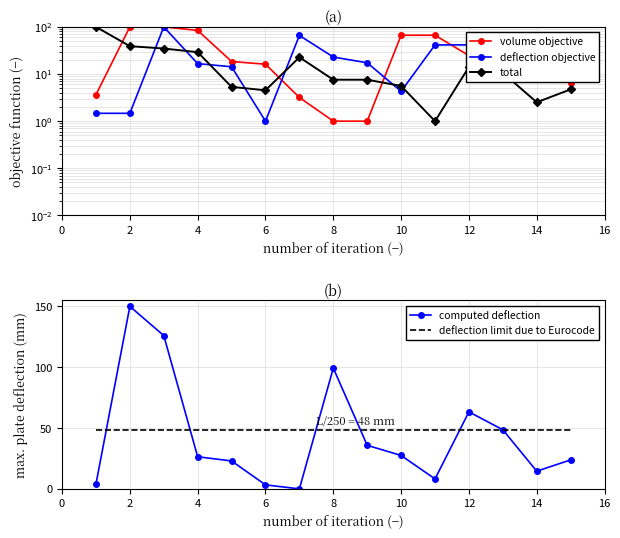

At which label is computed deflection closest to 75?

12